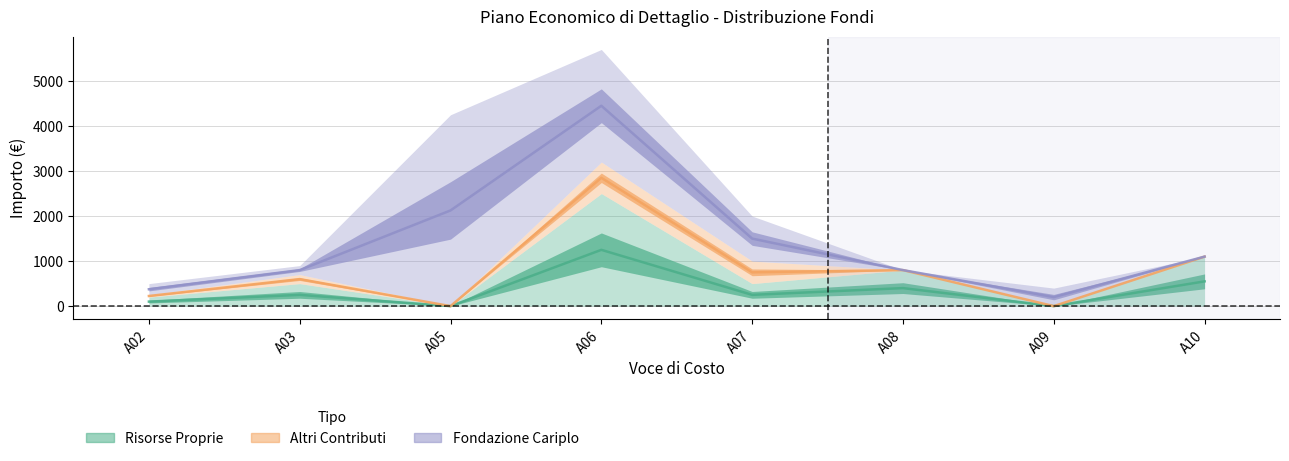

Is the value of Risorse Proprie at A09 greater than the value of Altri Contributi at A03?

No